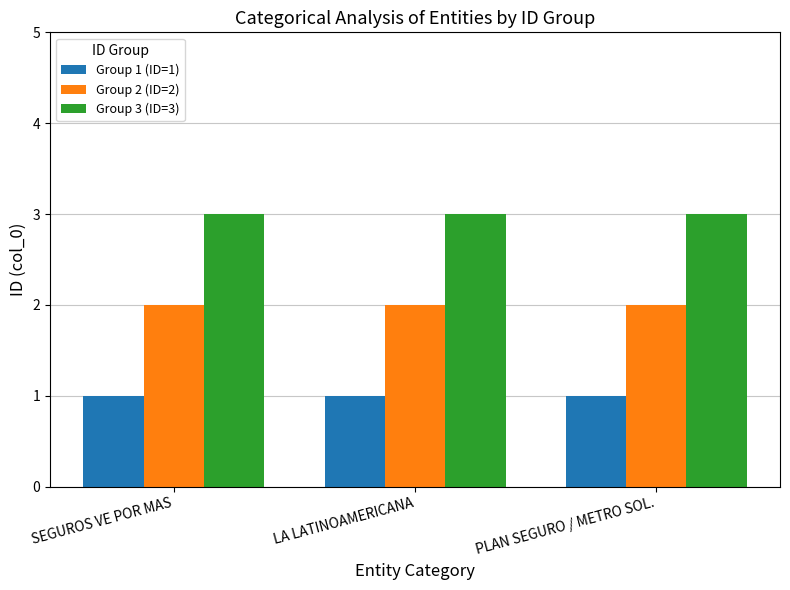

How many bars are there in each group?

3